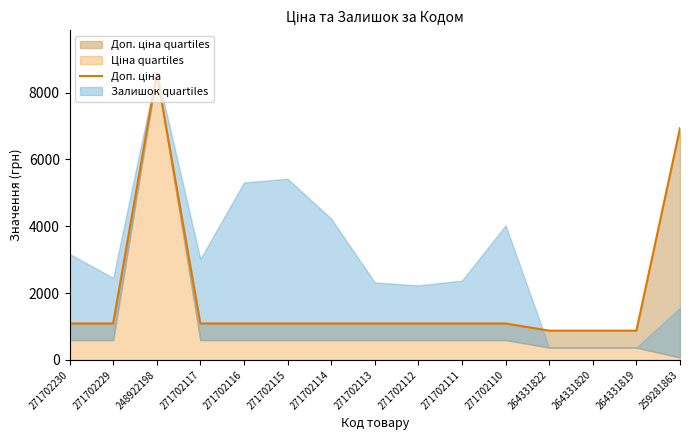

Is it true that the value at 264331819 is 874.0?

True